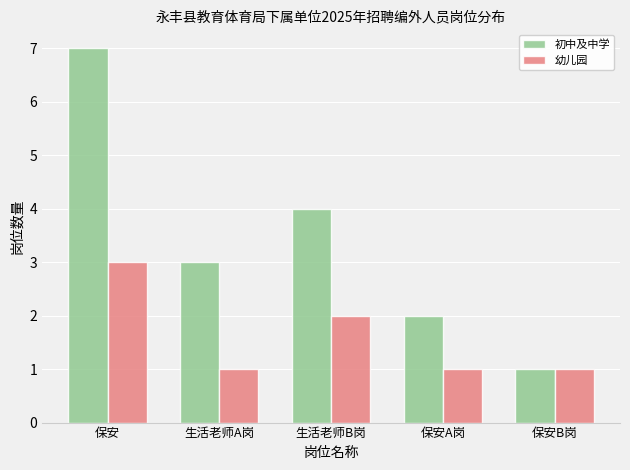

What is the value of the 初中及中学 bar at the 3rd from the left?

4